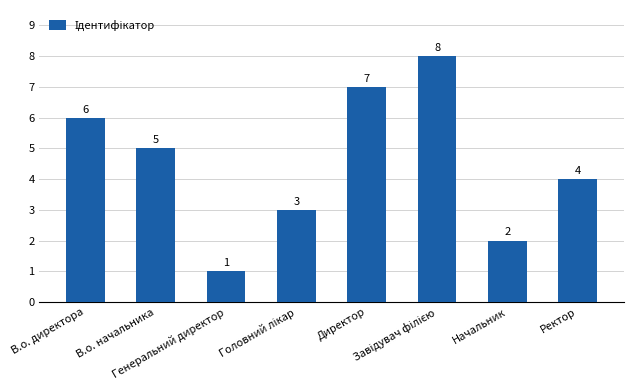

Does the chart contain stacked bars?

No